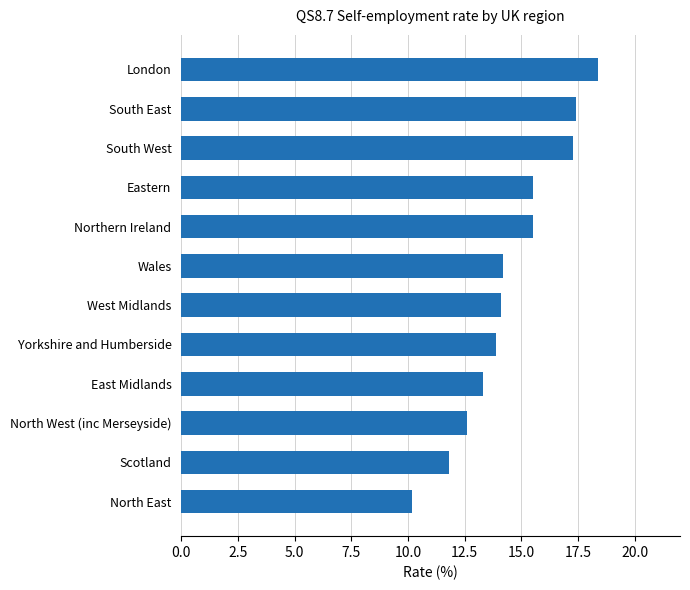

What is the sum of all values?

174.2